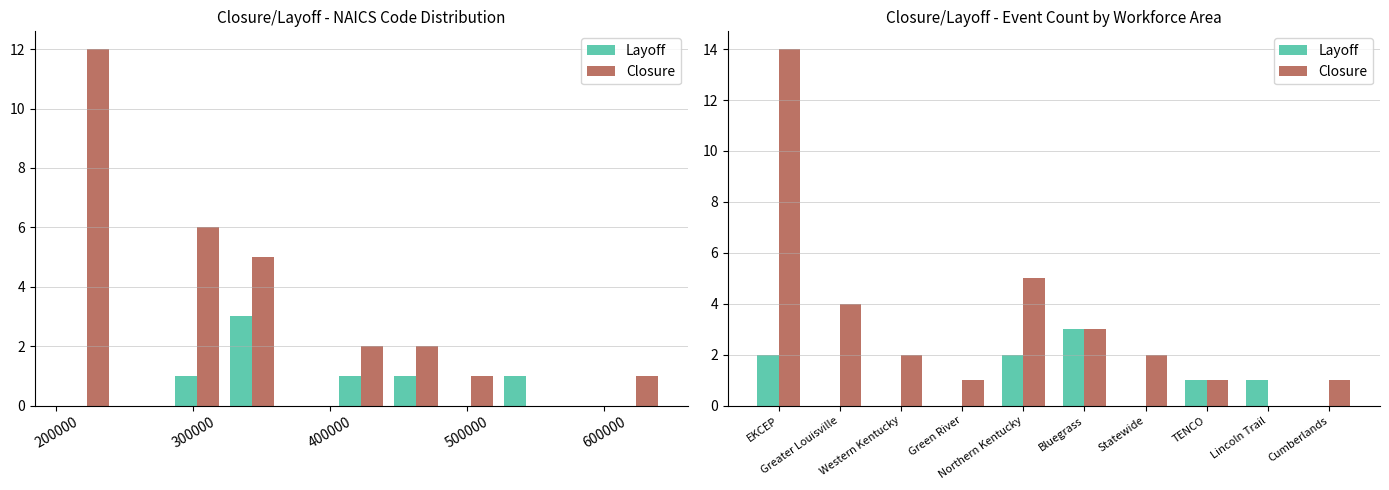

Reading left to right, list all the values displayed in this chart.

Layoff: 2	0	0	0	2	3	0	1	1	0
Closure: 14	4	2	1	5	3	2	1	0	1